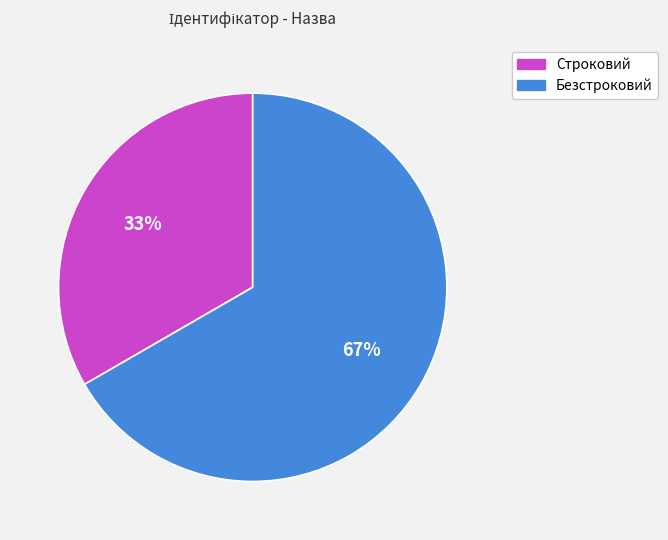

Which slice is the smallest?

Строковий